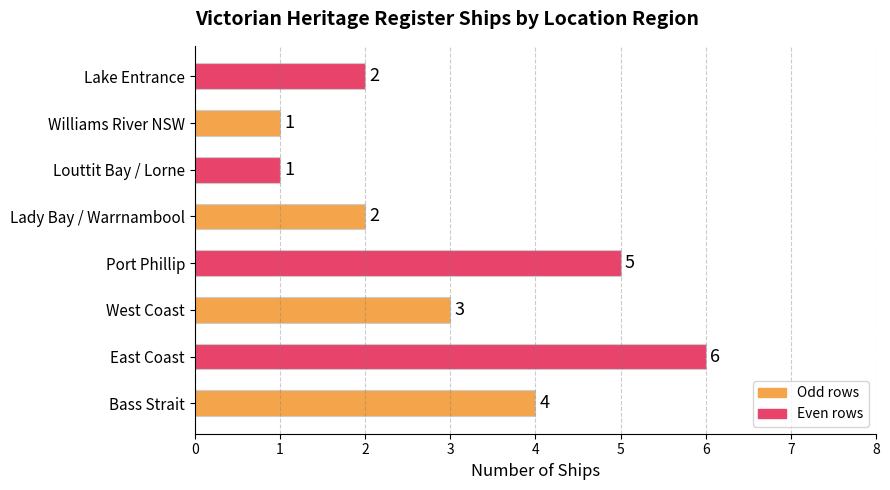

The chart shows a value of 5 at Bass Strait. True or false?

False